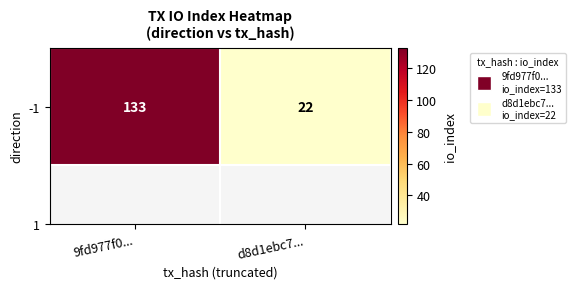

Where is the data nearest to the value 77?

d8d1ebc7...